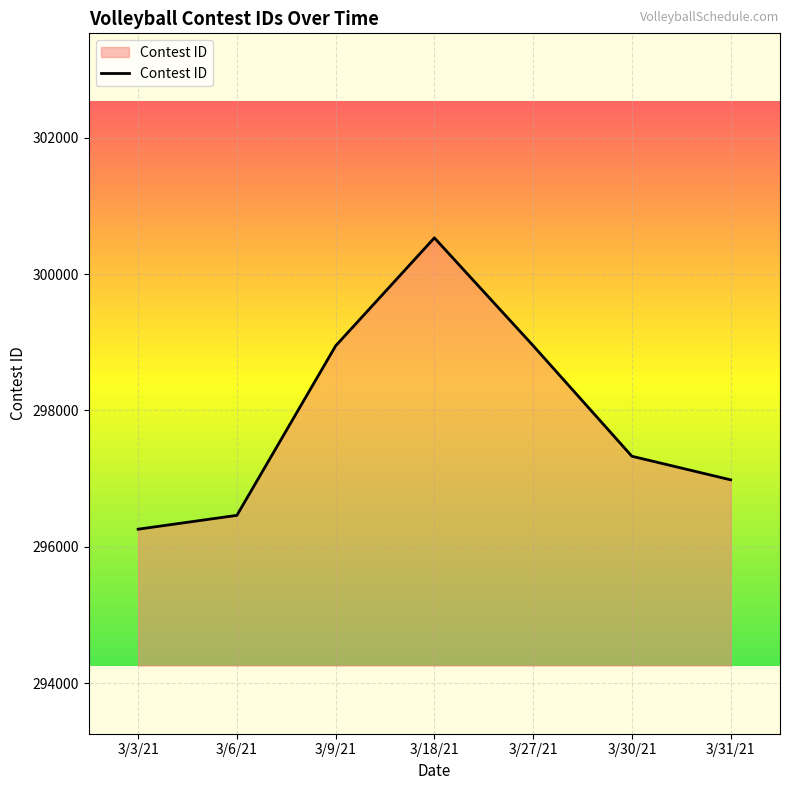

What is the minimum value shown in the chart?

296259